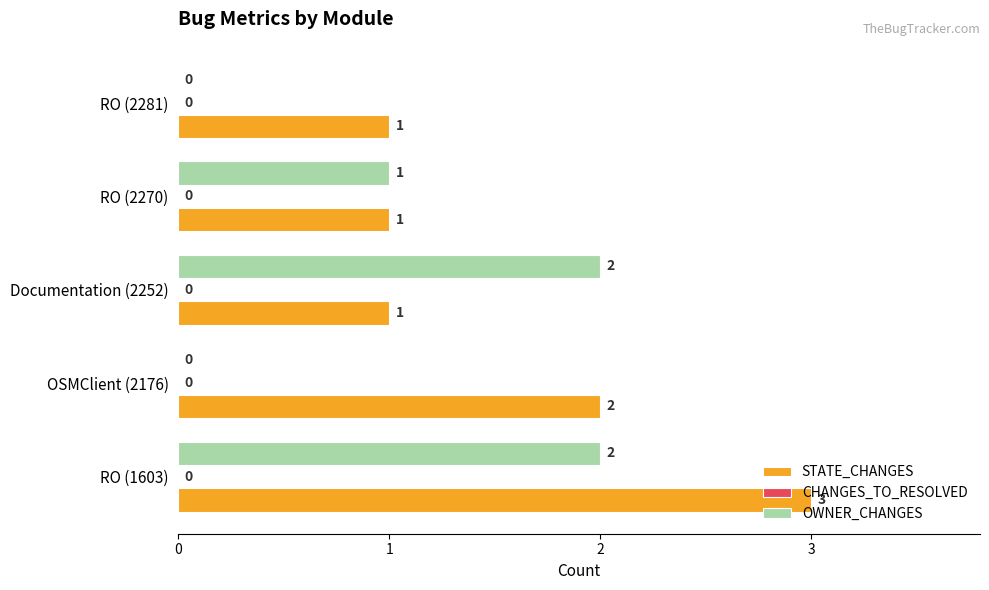

Is it true that OWNER_CHANGES equals 1 at RO (2270)?

True